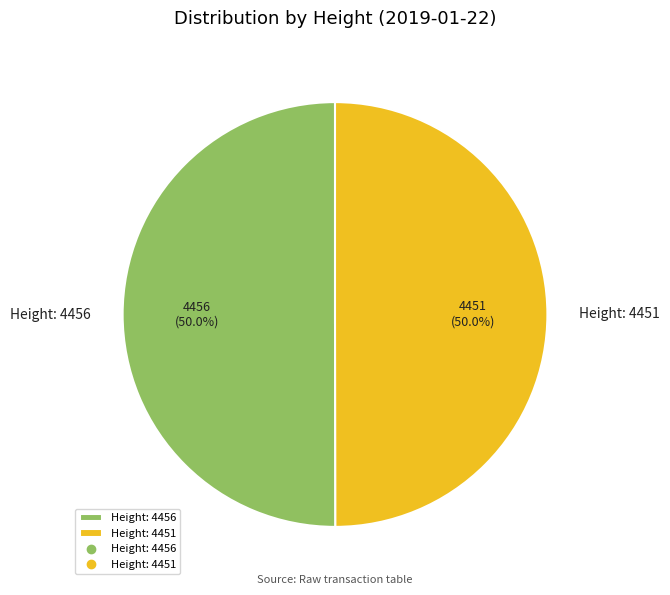

True or false: Height: 4456 accounts for 50% of the total.

True